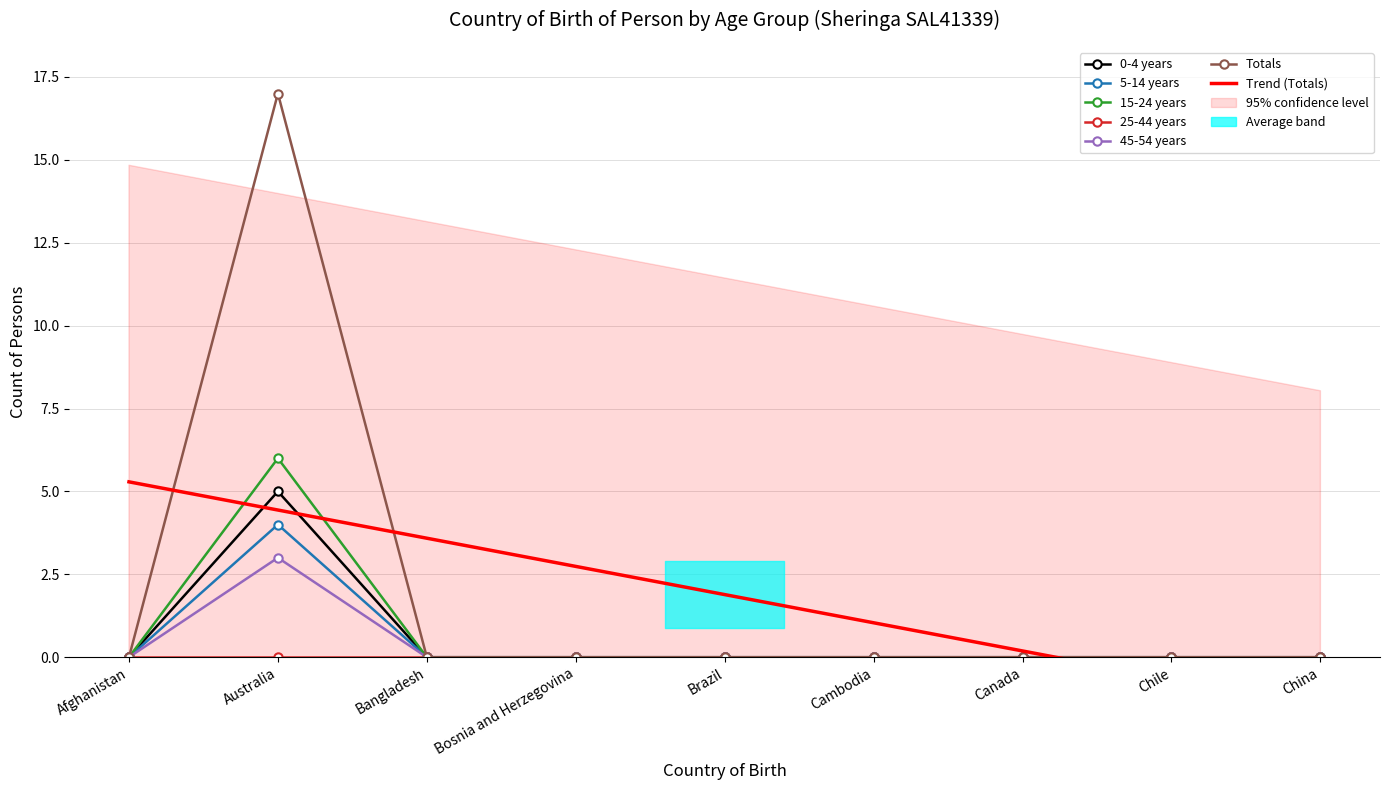

In 0-4 years, how many points are higher than both neighbors (excluding endpoints)?

1